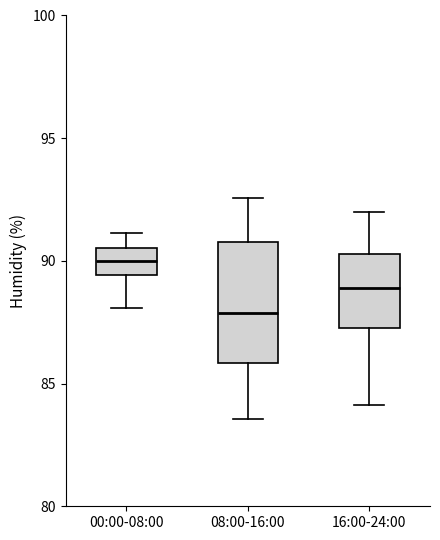

Reading left to right, transcribe this box plot: for each box, give where its median line is, the range the box spans, and where its two whiskers end, as read against the y-axis. The values are not printed on the chart, so give them approximately, as read against the axis.

00:00-08:00: median 90.0, box 89.5 to 90.5, whiskers 88.0 to 91.0
08:00-16:00: median 88.0, box 86.0 to 91.0, whiskers 83.5 to 92.5
16:00-24:00: median 89.0, box 87.5 to 90.5, whiskers 84.0 to 92.0